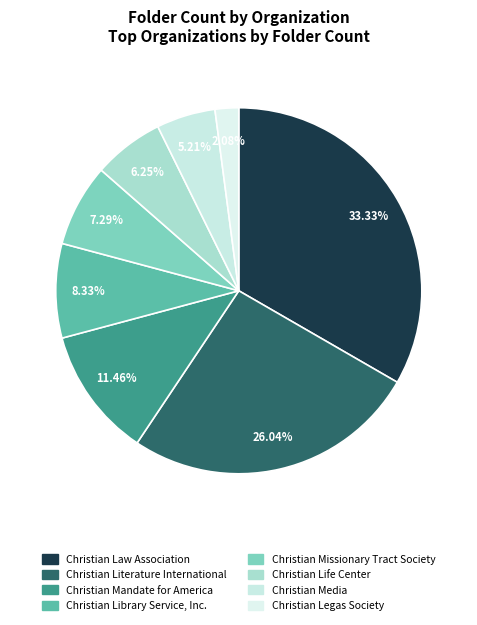

Which slice is the largest?

Christian Law Association